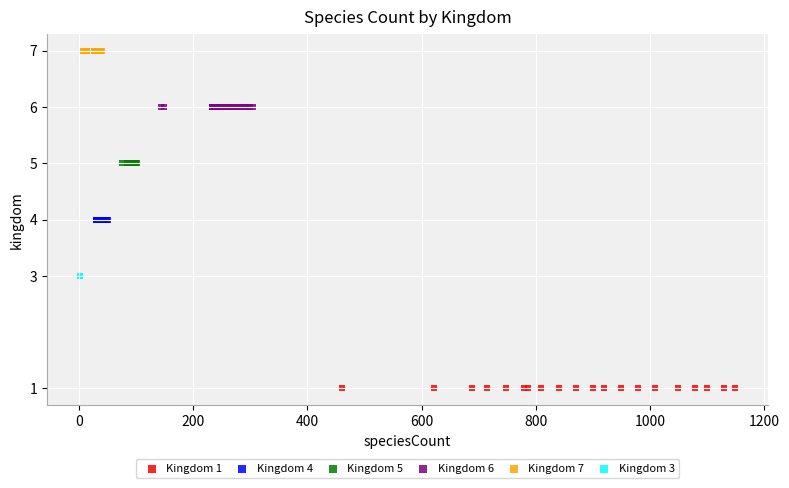

Which series contains the lowest Y value?

Kingdom 1